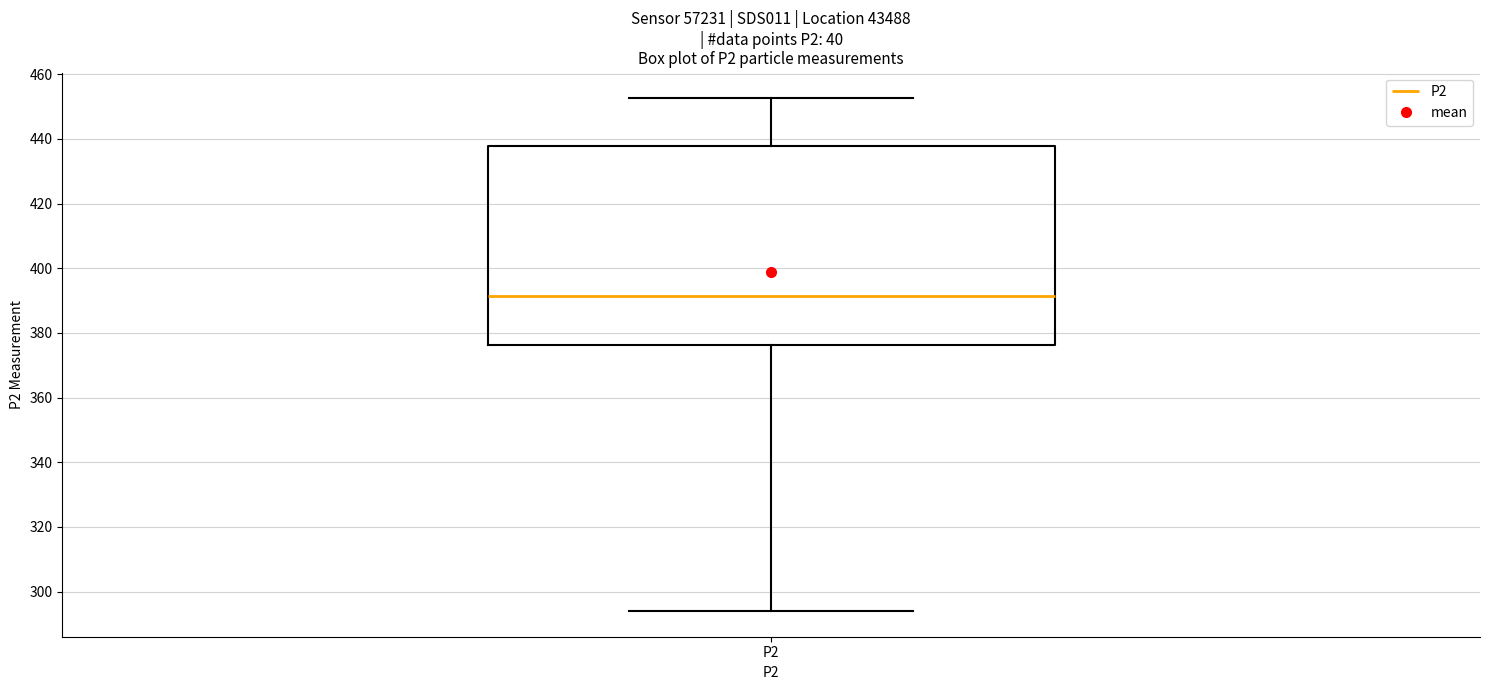

Where does the lower whisker of the box for P2 end on the y-axis? The values are not printed on the chart, so give them approximately, as read against the axis.

294